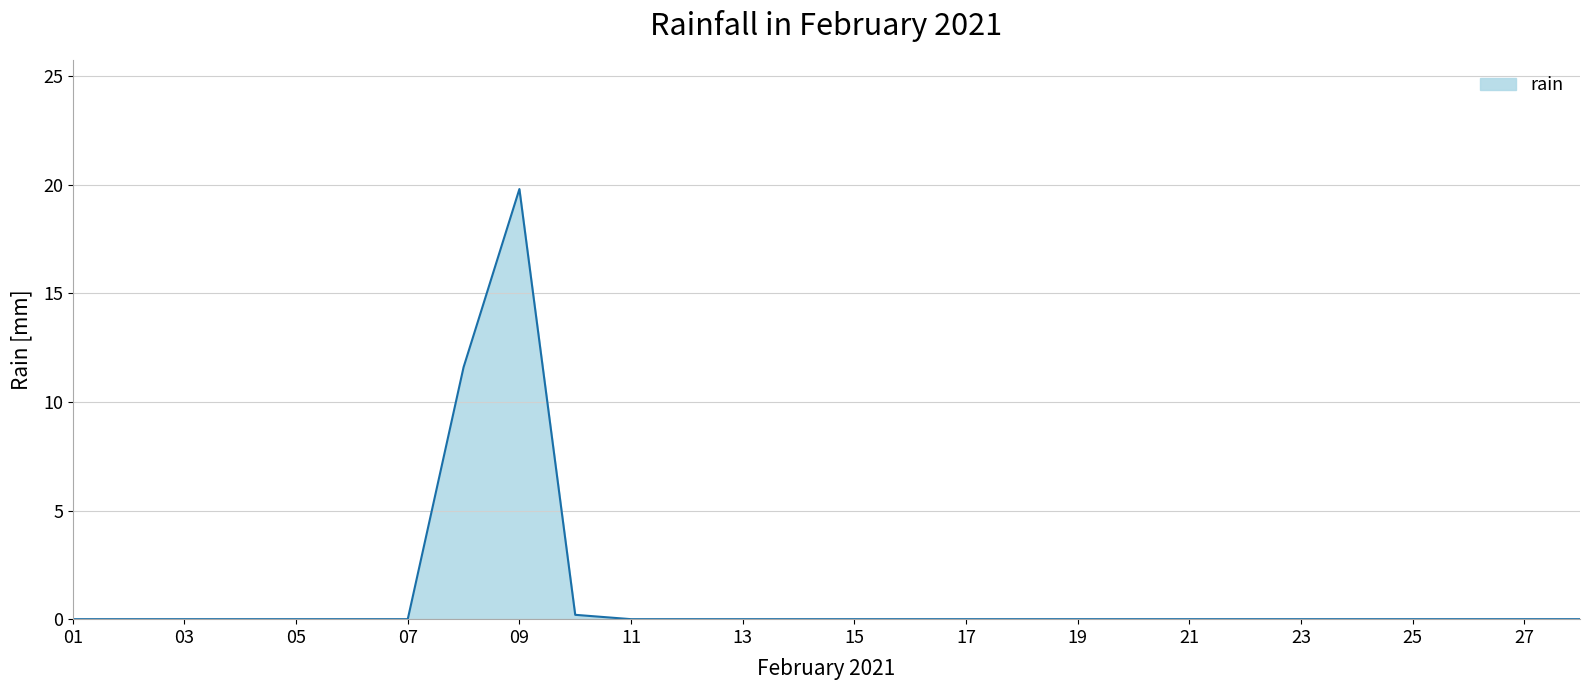

Reading left to right, what are all the values shown in this chart?

0.0	0.0	0.0	0.0	0.0	0.0	0.0	11.6	19.8	0.2	0.0	0.0	0.0	0.0	0.0	0.0	0.0	0.0	0.0	0.0	0.0	0.0	0.0	0.0	0.0	0.0	0.0	0.0